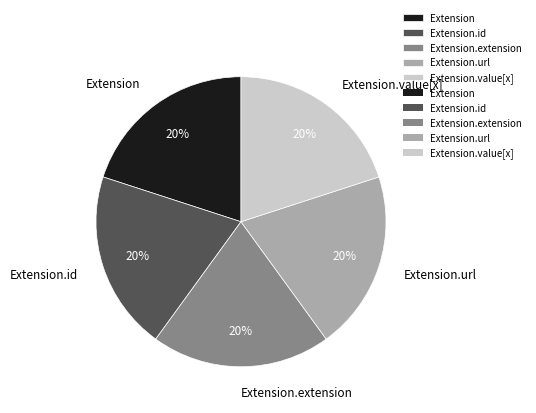

To the nearest percent, what is the combined percentage of Extension.url and Extension.extension?

40%